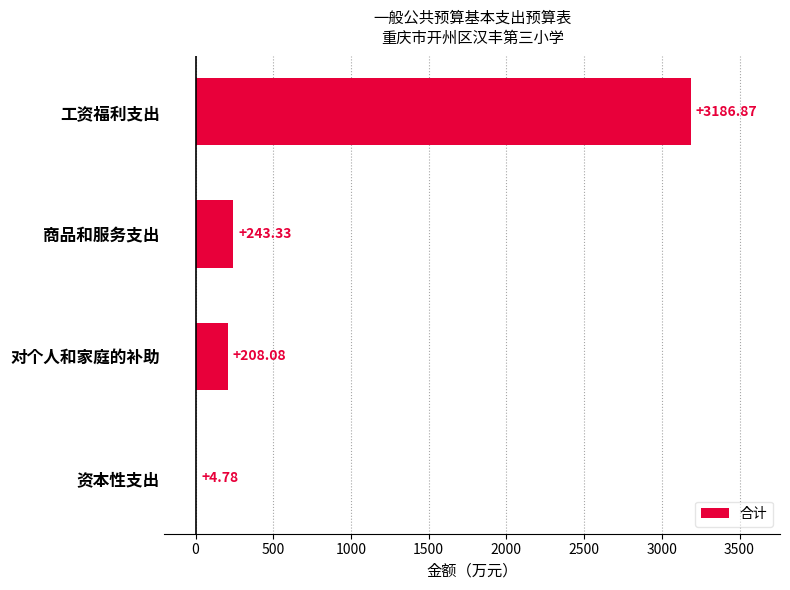

At which category does the chart reach its peak across all series?

工资福利支出